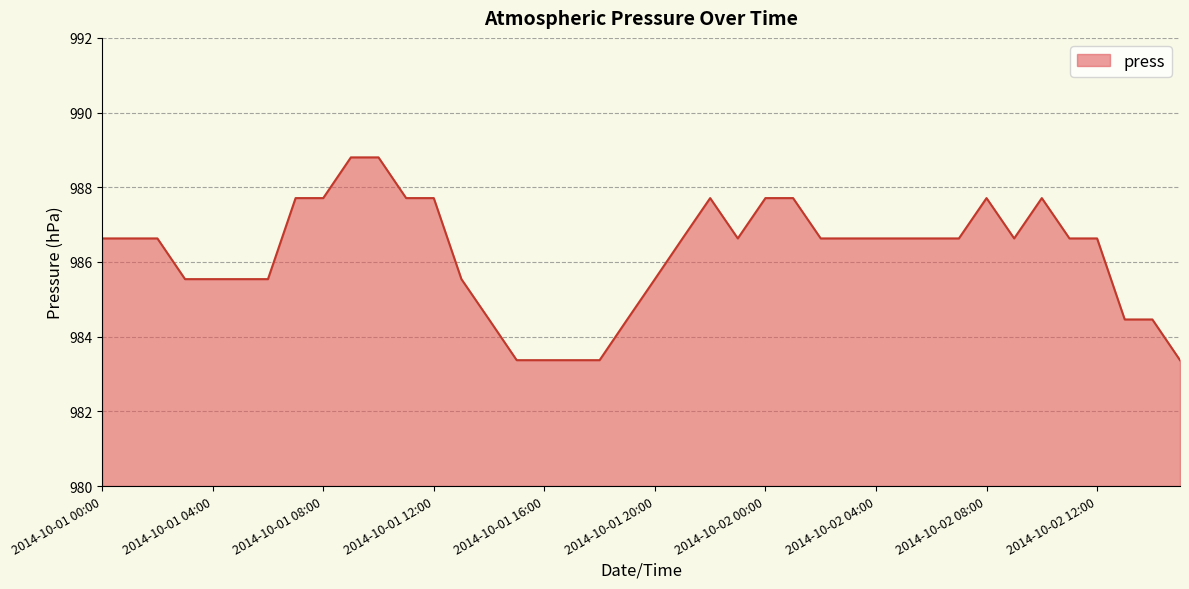

What is the minimum value shown in the chart?

983.4